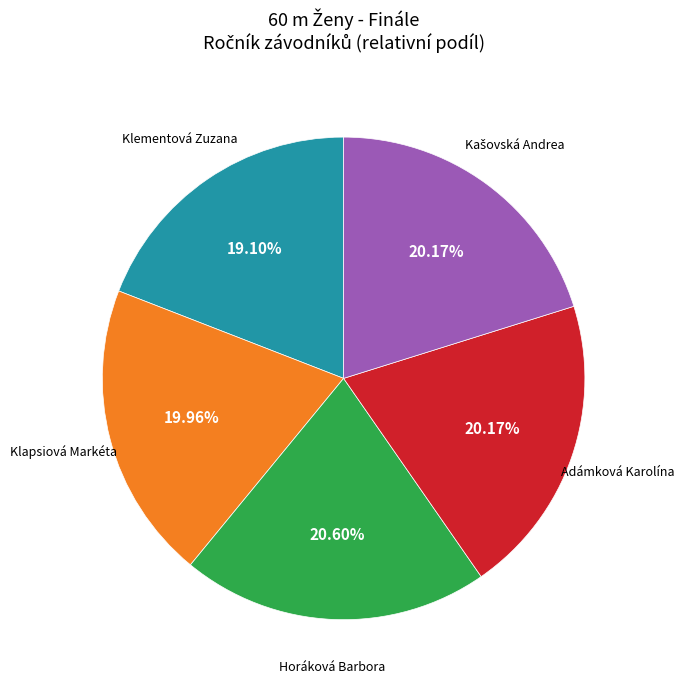

What is the smallest slice in the pie chart?

Klementová Zuzana